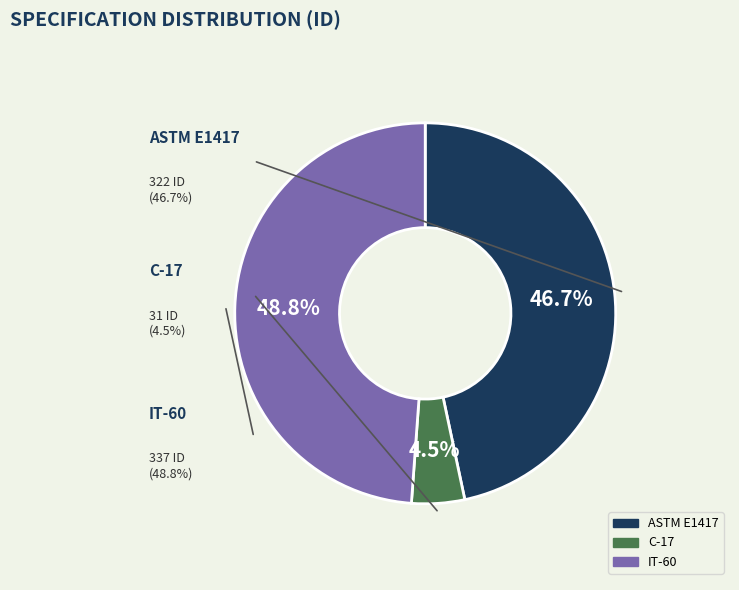

Is there any slice that represents more than half of the pie?

No